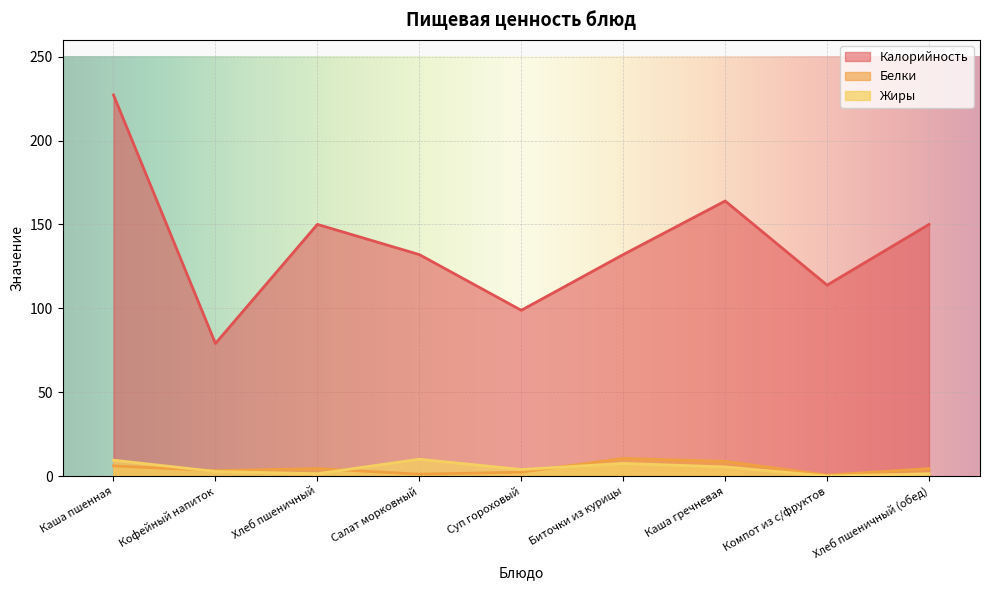

The value of Жиры at Каша пшенная is 13.3. True or false?

False